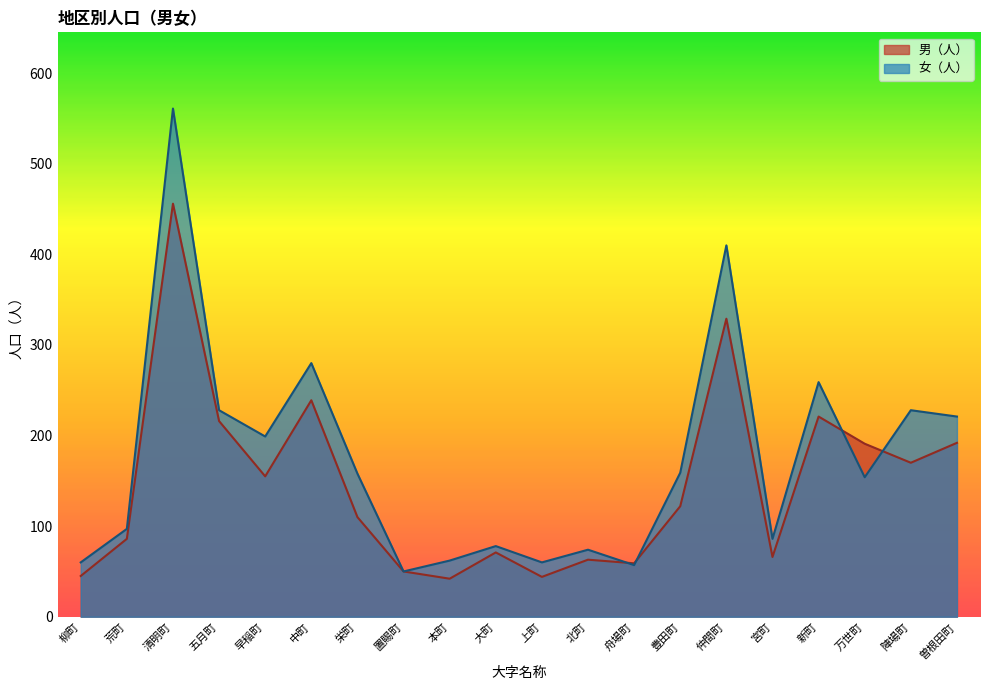

Which has a higher value, 北町 or 早稲町?

早稲町